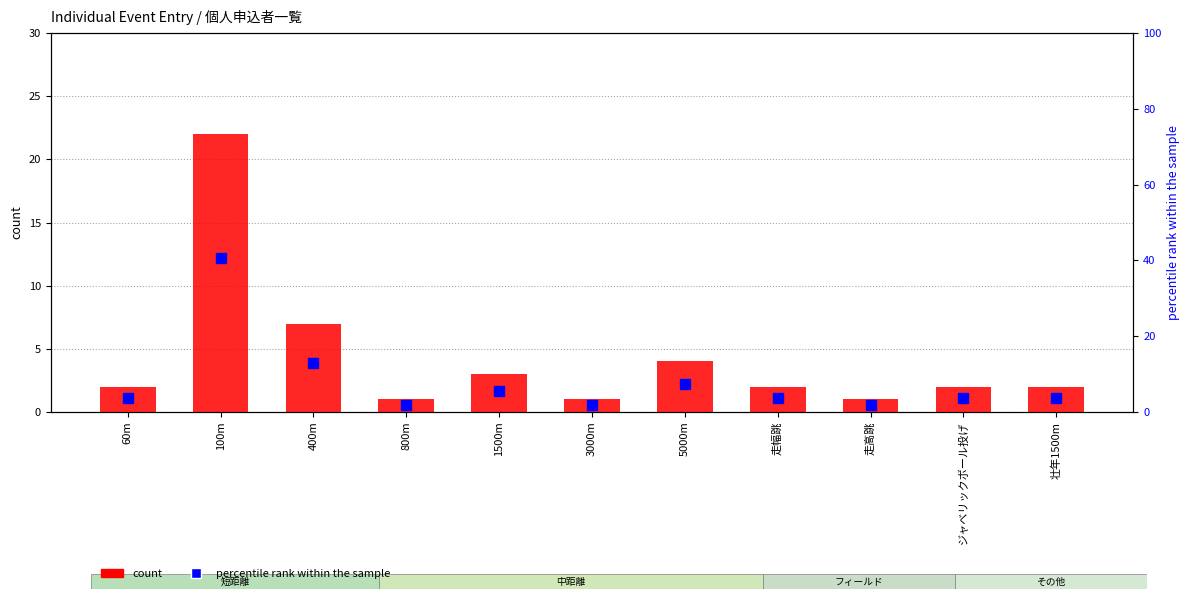

How many data points in count are less than 2?

3